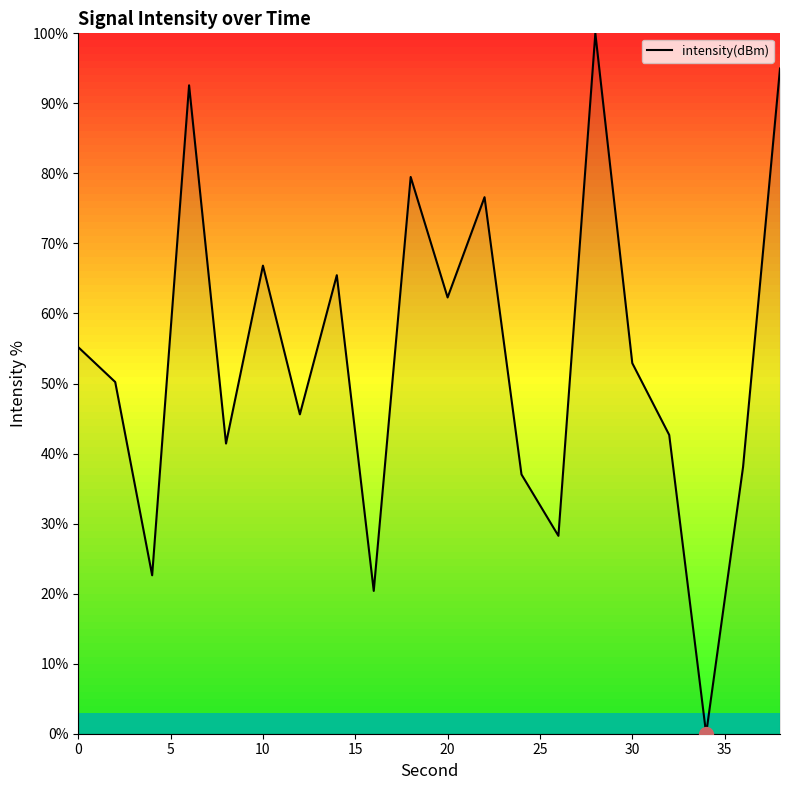

What is the maximum value shown in the chart?

100.0